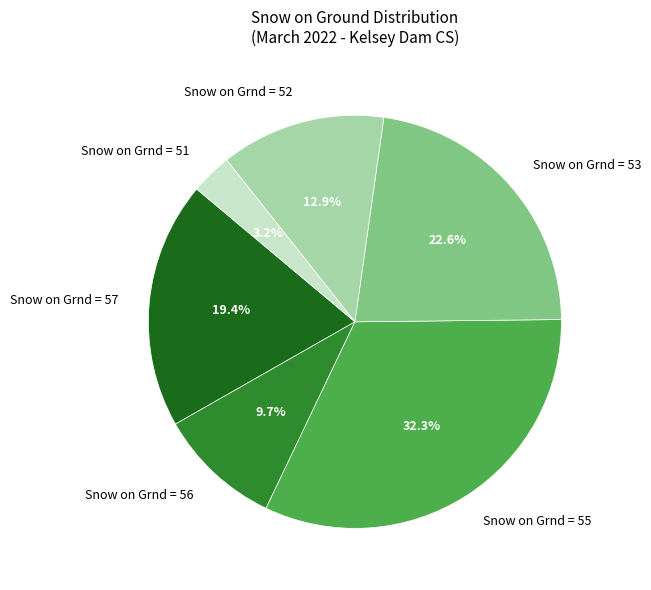

Count the number of slices in the pie.

6